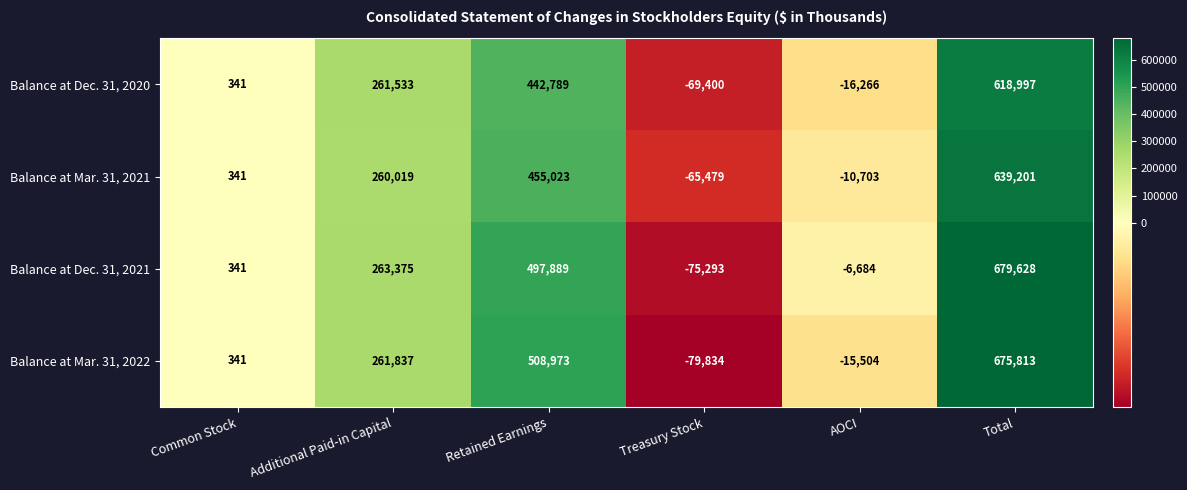

List the labels in order of Balance at Mar. 31, 2021 value, largest first.

Total, Retained Earnings, Additional Paid-in Capital, Common Stock, AOCI, Treasury Stock